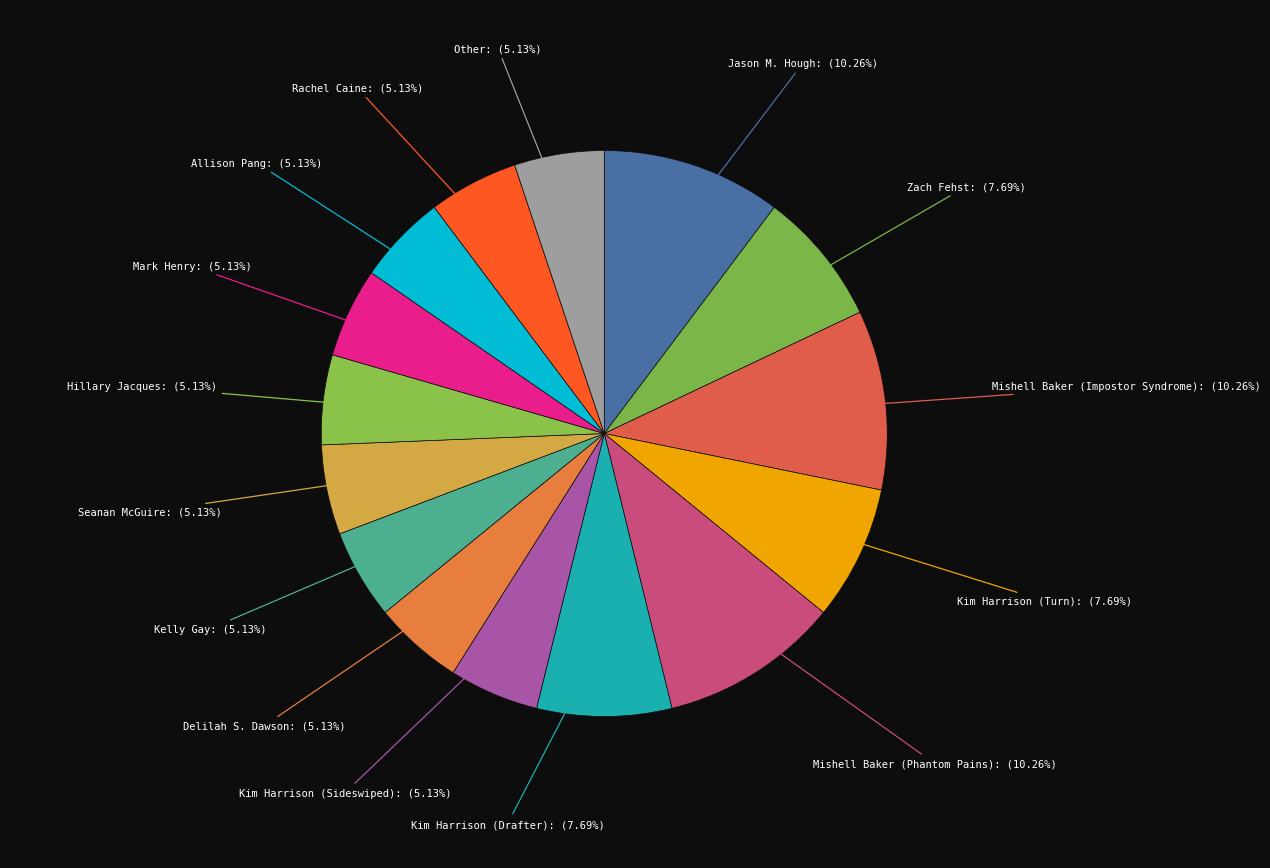

Count the number of slices in the pie.

15